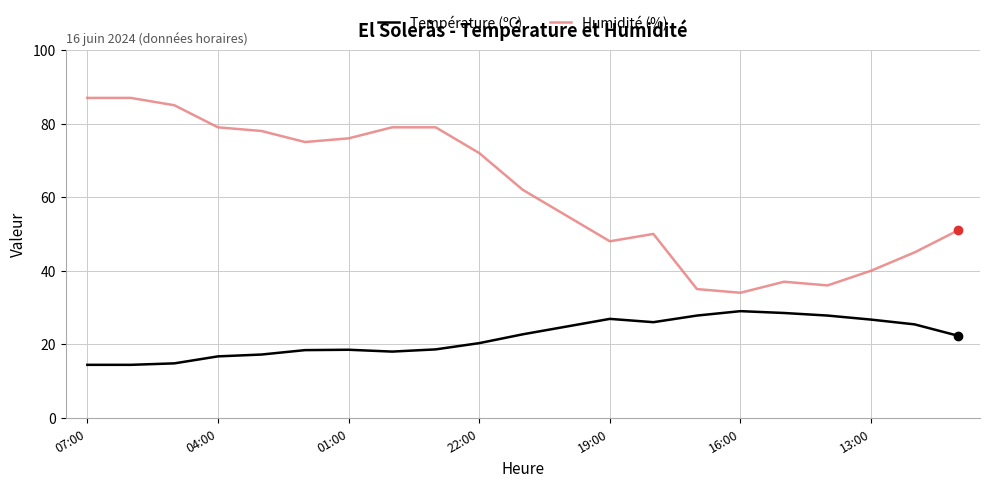

What is the greatest value displayed?

87.0